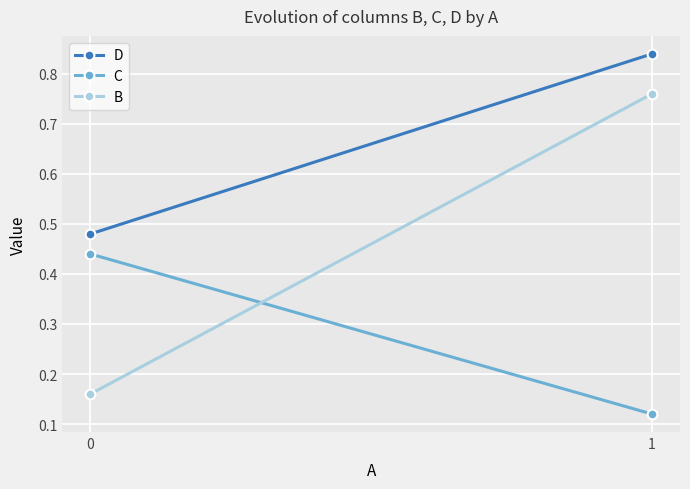

What is the sum of the B values at 1 and 0?

0.9